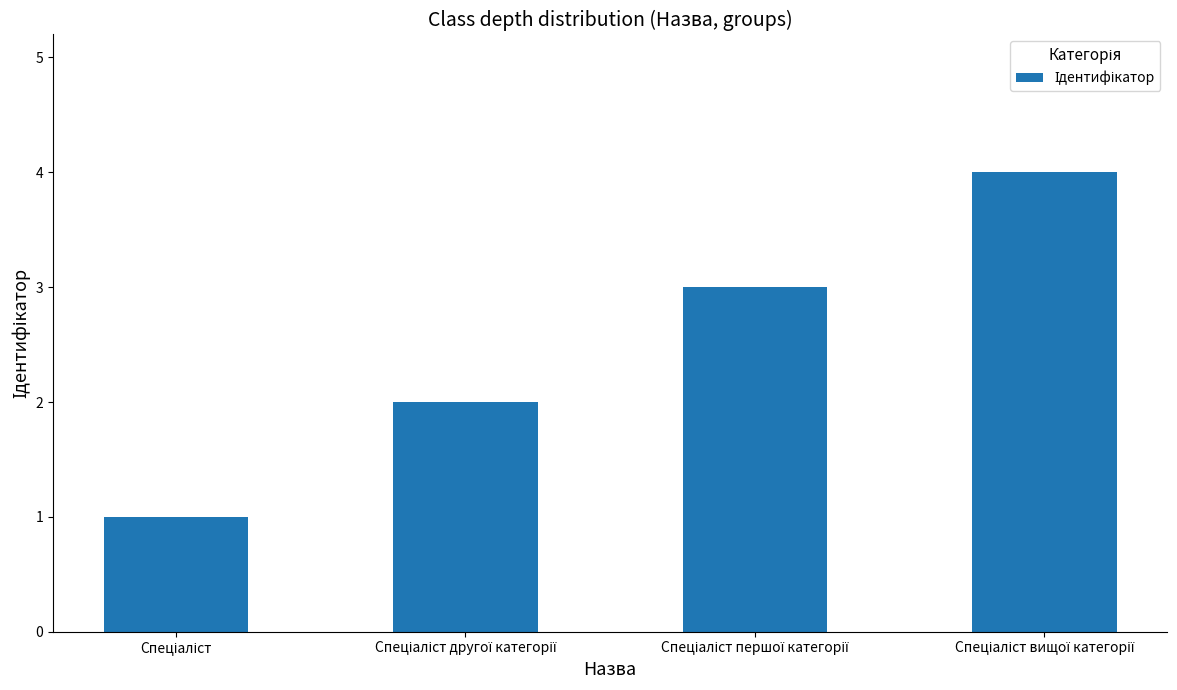

What is the maximum value shown in the chart?

4